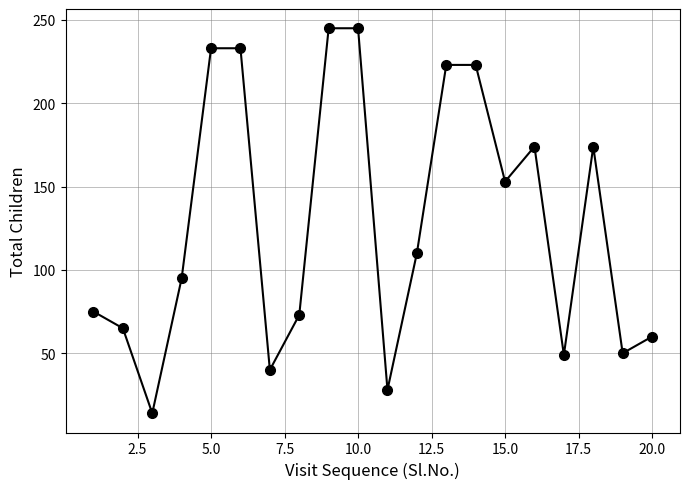

True or false: the data has more than 1 interior local peaks.

True